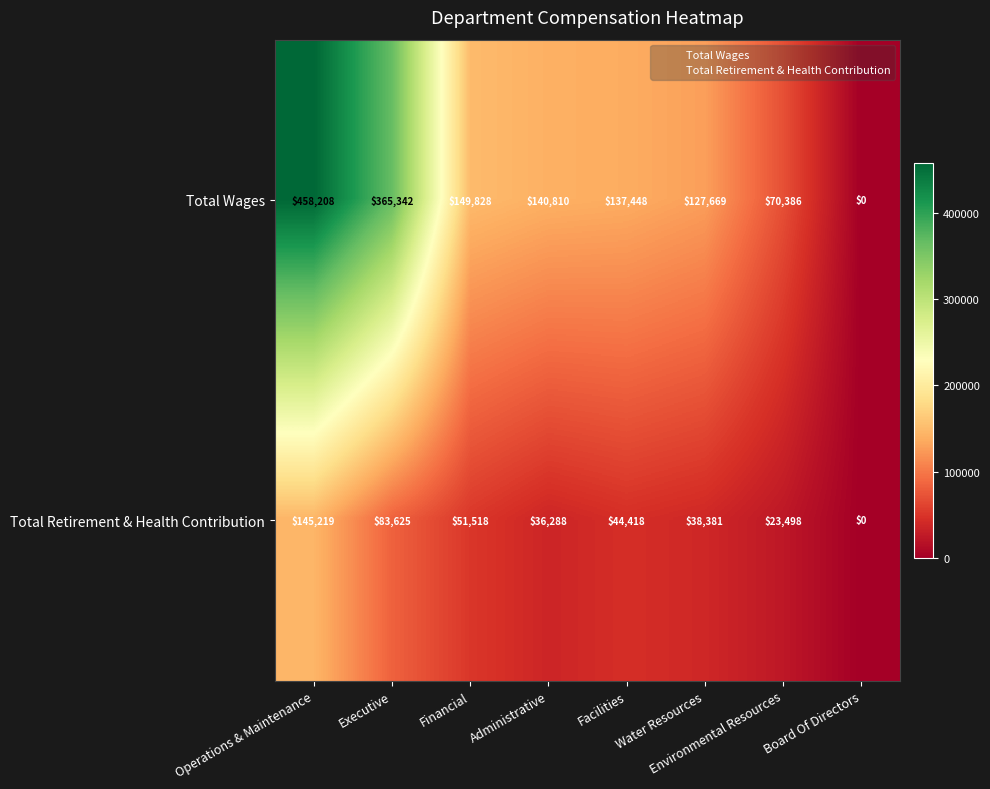

At how many categories does at least one series exceed 390485?

1